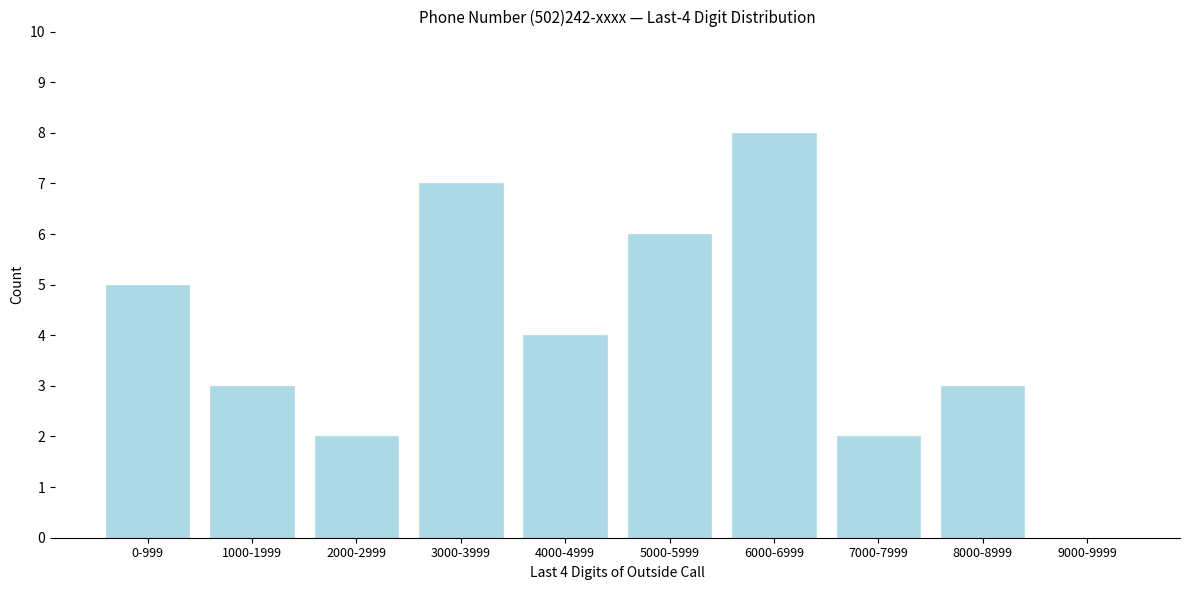

Reading right to left, what are all the values shown in this chart?

9000-9999=0	8000-8999=3	7000-7999=2	6000-6999=8	5000-5999=6	4000-4999=4	3000-3999=7	2000-2999=2	1000-1999=3	0-999=5